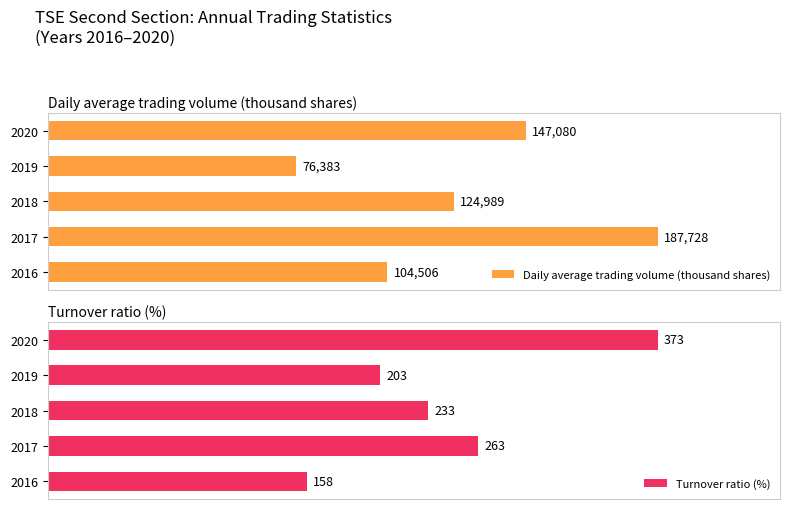

Rank the series at 2018 from lowest to highest value.

Turnover ratio (%), Daily average trading volume (thousand shares)